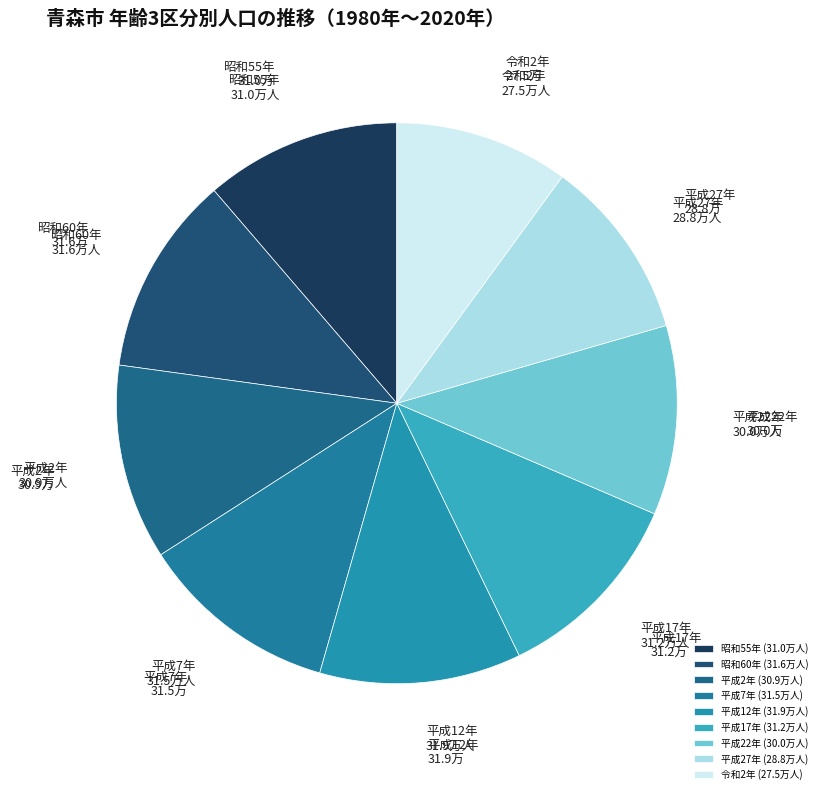

What is the ratio of the value at 平成17年 to the value at 平成12年?

1.0